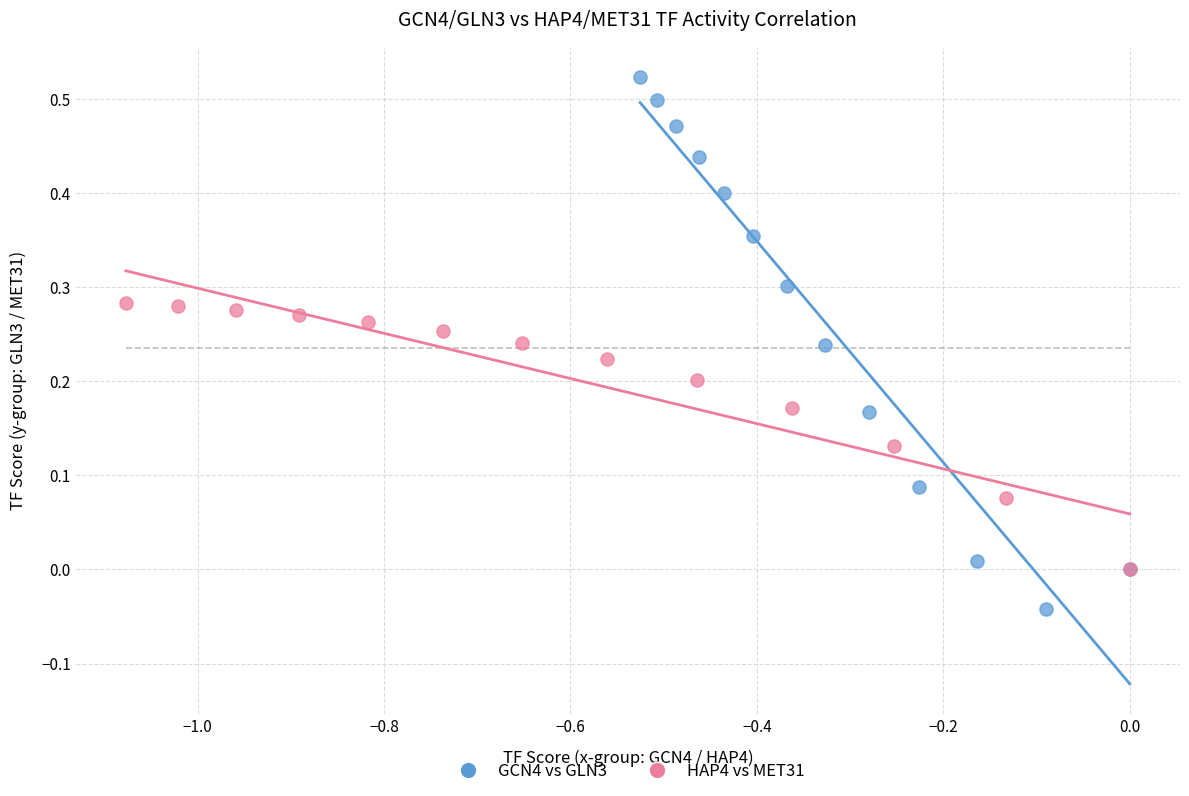

Which series reaches the minimum Y coordinate?

GCN4 vs GLN3